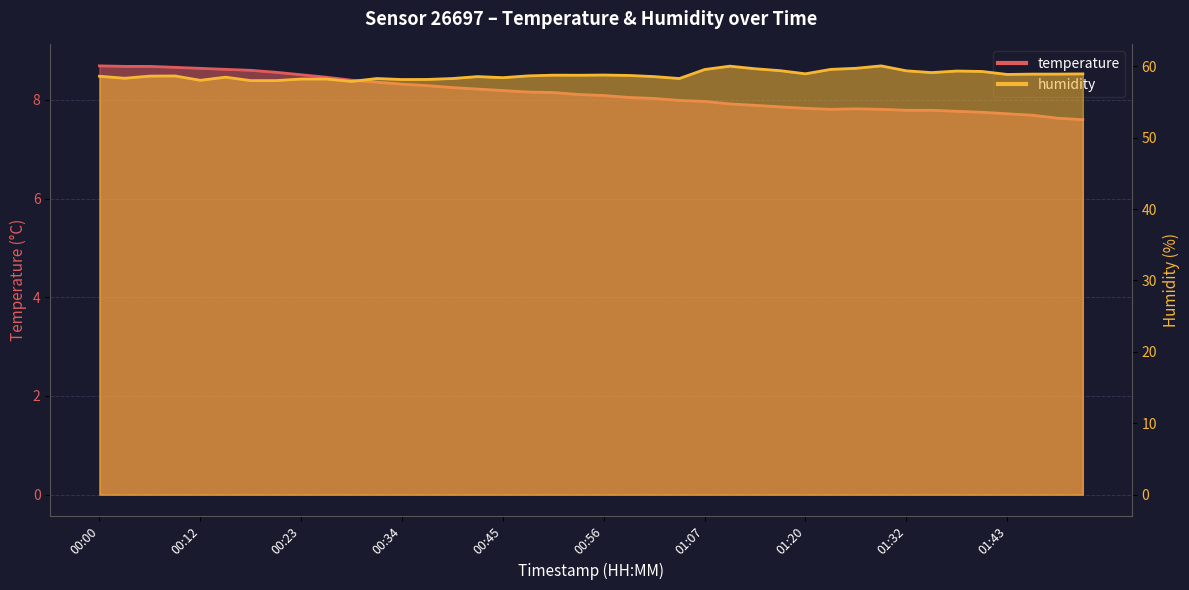

What position from the right is 00:42?

25